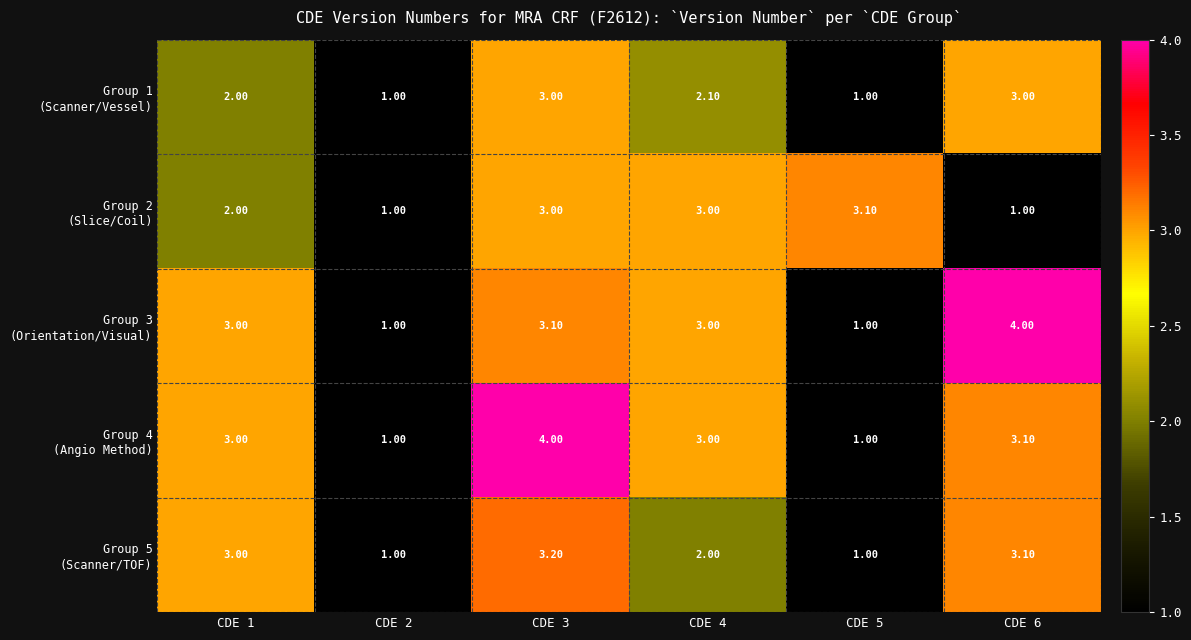

What is the total value across all series at CDE 1?

13.0